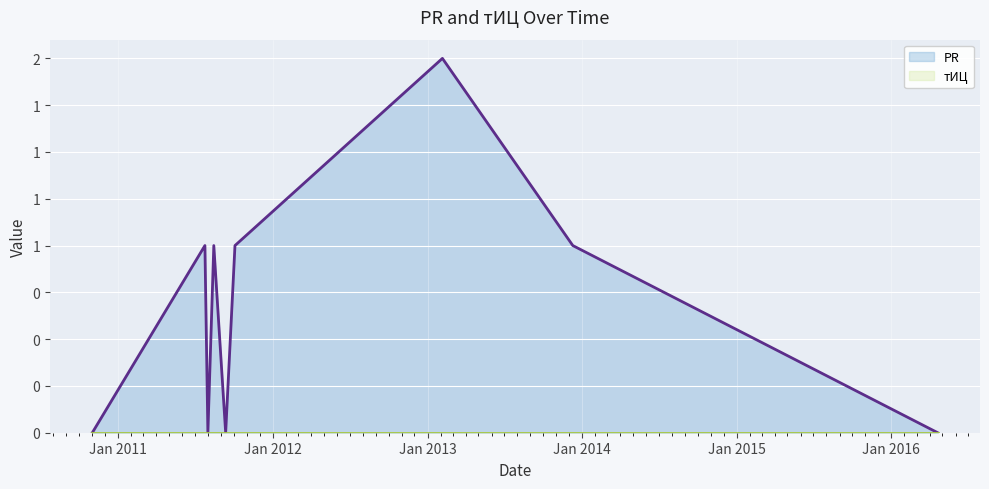

Rank the categories by value from lowest to highest.

2010-11-01, 2011-08-01, 2011-09-12, 2016-04-20, 2011-07-25, 2011-08-15, 2011-10-04, 2013-12-10, 2013-02-05